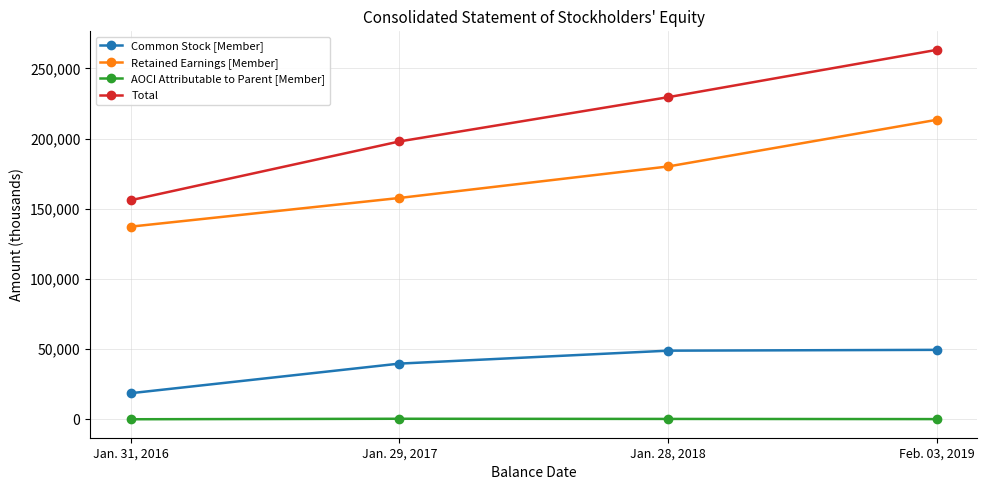

How many lines are shown in the chart?

4